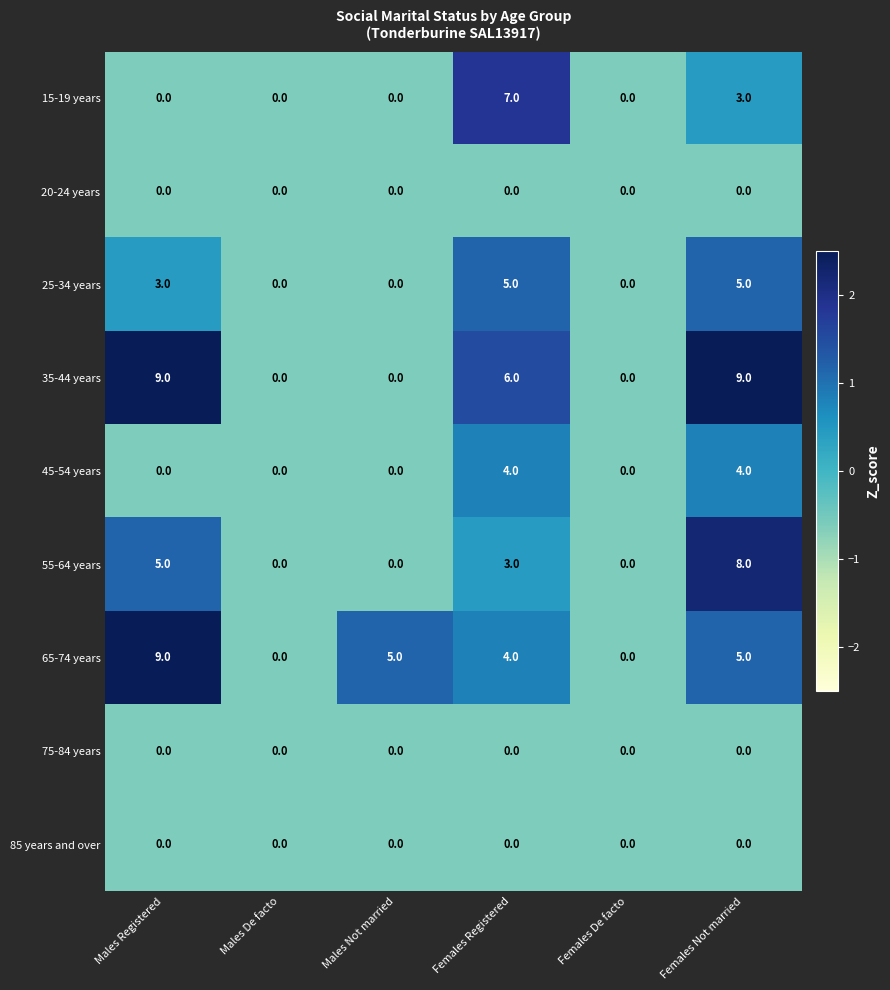

Which series changed the most between Males Not married and Females Registered?

15-19 years